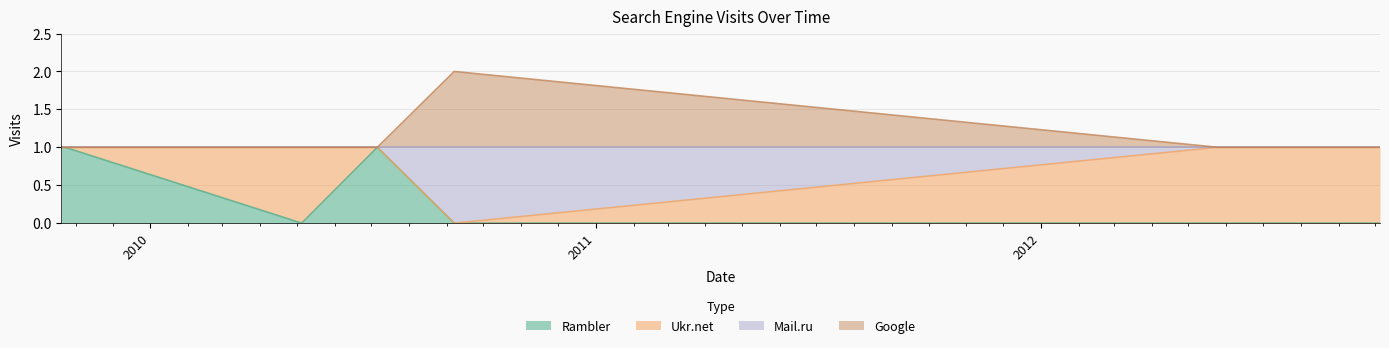

How many lines are shown in the chart?

4